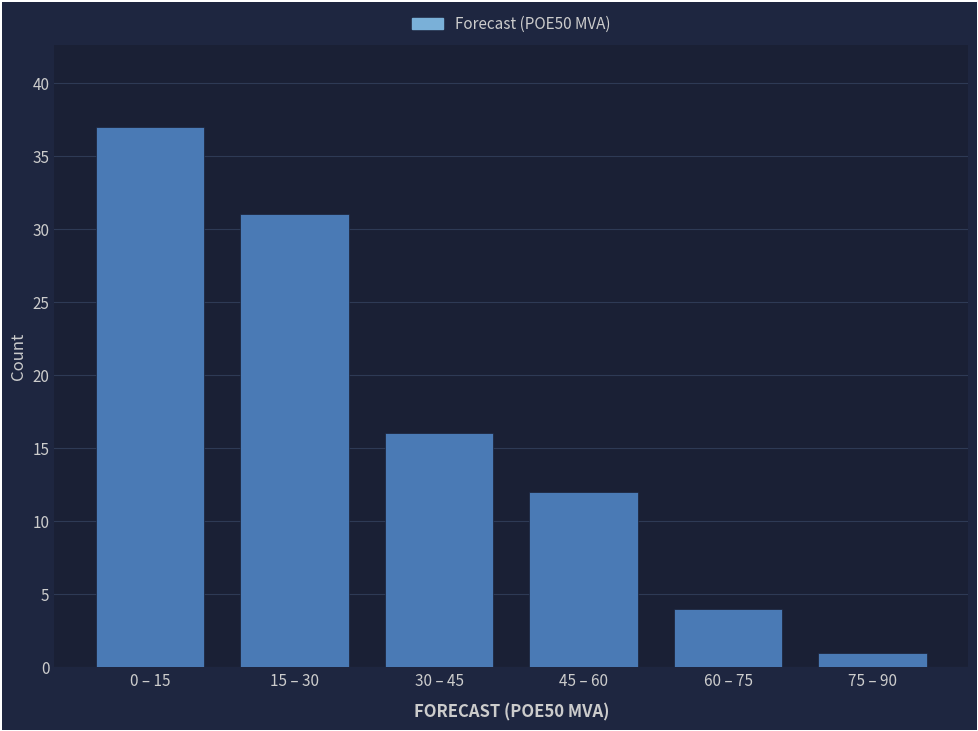

Reading right to left, list all the values displayed in this chart.

1	4	12	16	31	37